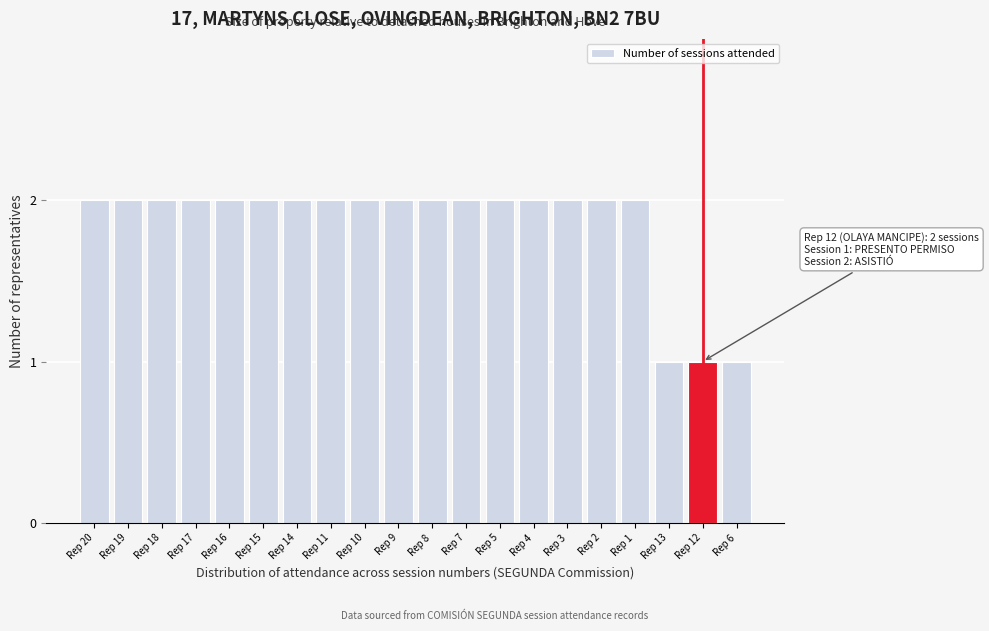

Reading right to left, list all the values displayed in this chart.

1	1	1	2	2	2	2	2	2	2	2	2	2	2	2	2	2	2	2	2